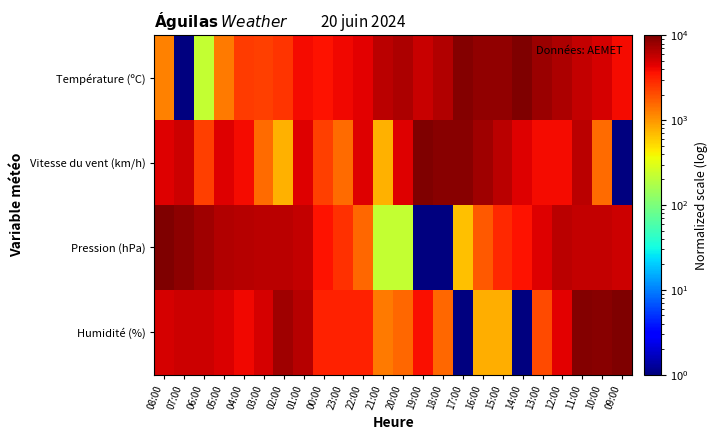

Reading left to right, what are all the values shown in this chart?

Température (ºC): 08:00=1209.7	07:00=1.0	06:00=220.8	05:00=1319.5	04:00=2418.3	03:00=2308.5	02:00=2638.1	01:00=3846.8	00:00=3627.0	23:00=3956.6	22:00=4506.0	21:00=6044.4	20:00=6923.4	19:00=5604.8	18:00=6593.7	17:00=9340.7	16:00=8461.7	15:00=8571.6	14:00=10000.0	13:00=8022.2	12:00=6813.5	11:00=5714.7	10:00=4945.6	09:00=3846.8
Vitesse du vent (km/h): 08:00=4615.9	07:00=5385.1	06:00=2308.5	05:00=4615.9	04:00=3846.8	03:00=1539.3	02:00=770.2	01:00=4615.9	00:00=2308.5	23:00=1539.3	22:00=4615.9	21:00=770.2	20:00=4615.9	19:00=10000.0	18:00=9230.8	17:00=9230.8	16:00=7692.5	15:00=6154.2	14:00=4615.9	13:00=3846.8	12:00=3846.8	11:00=6154.2	10:00=1539.3	09:00=1.0
Pression (hPa): 08:00=10000.0	07:00=8666.8	06:00=7555.8	05:00=6667.0	04:00=6444.8	03:00=6222.6	02:00=6222.6	01:00=5778.2	00:00=3556.2	23:00=2667.4	22:00=1556.4	21:00=223.2	20:00=223.2	19:00=1.0	18:00=1.0	17:00=667.6	16:00=1778.6	15:00=2889.6	14:00=3556.2	13:00=4667.2	12:00=6222.6	11:00=5778.2	10:00=5778.2	09:00=5333.8
Humidité (%): 08:00=5000.5	07:00=5263.6	06:00=5263.6	05:00=4737.4	04:00=3948.0	03:00=5000.5	02:00=7631.8	01:00=6316.2	00:00=3158.6	23:00=3158.6	22:00=3158.6	21:00=1316.7	20:00=1579.8	19:00=3684.8	18:00=1579.8	17:00=1.0	16:00=790.4	15:00=790.4	14:00=1.0	13:00=2106.1	12:00=4474.2	11:00=9473.7	10:00=9210.6	09:00=10000.0